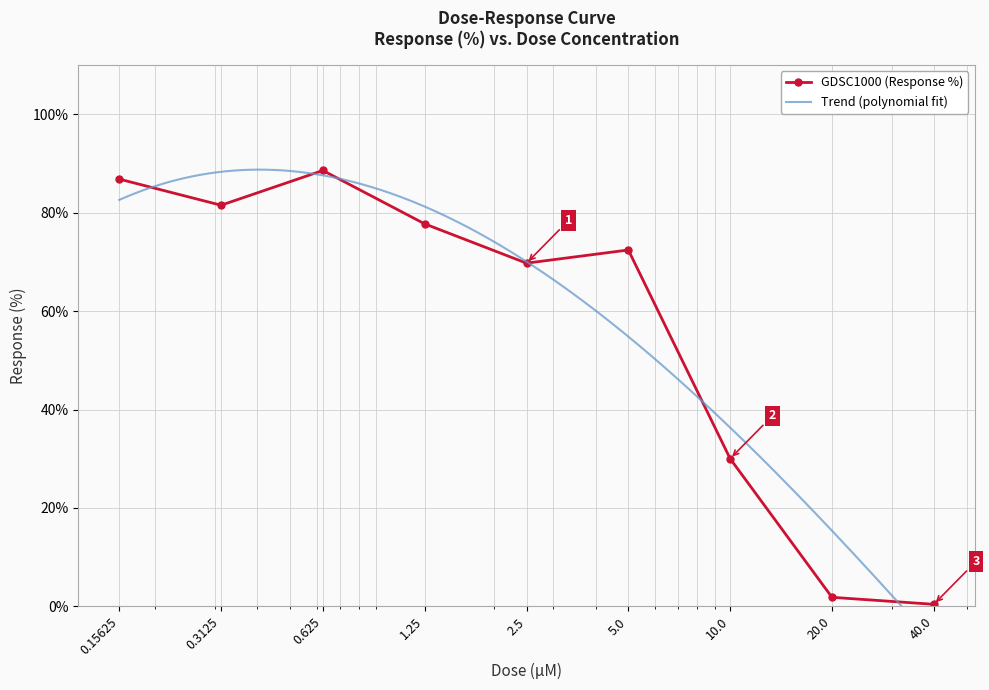

Reading right to left, extract all data points from this chart.

0.4	1.9	30.0	72.4	69.7	77.7	88.5	81.5	86.8